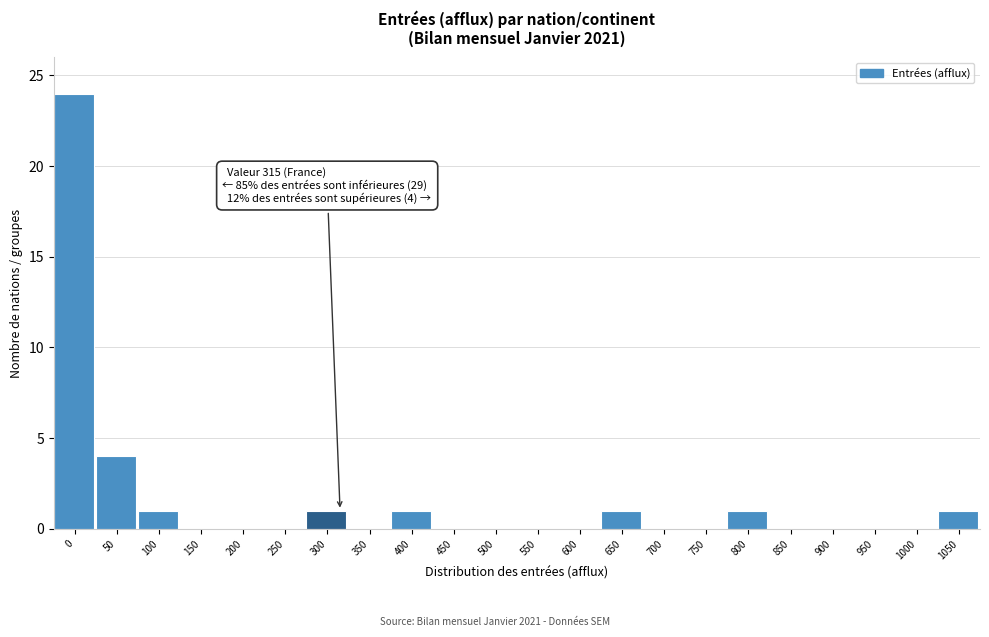

Reading left to right, transcribe all the data shown in this chart.

0=24	50=4	100=1	150=0	200=0	250=0	300=1	350=0	400=1	450=0	500=0	550=0	600=0	650=1	700=0	750=0	800=1	850=0	900=0	950=0	1000=0	1050=1